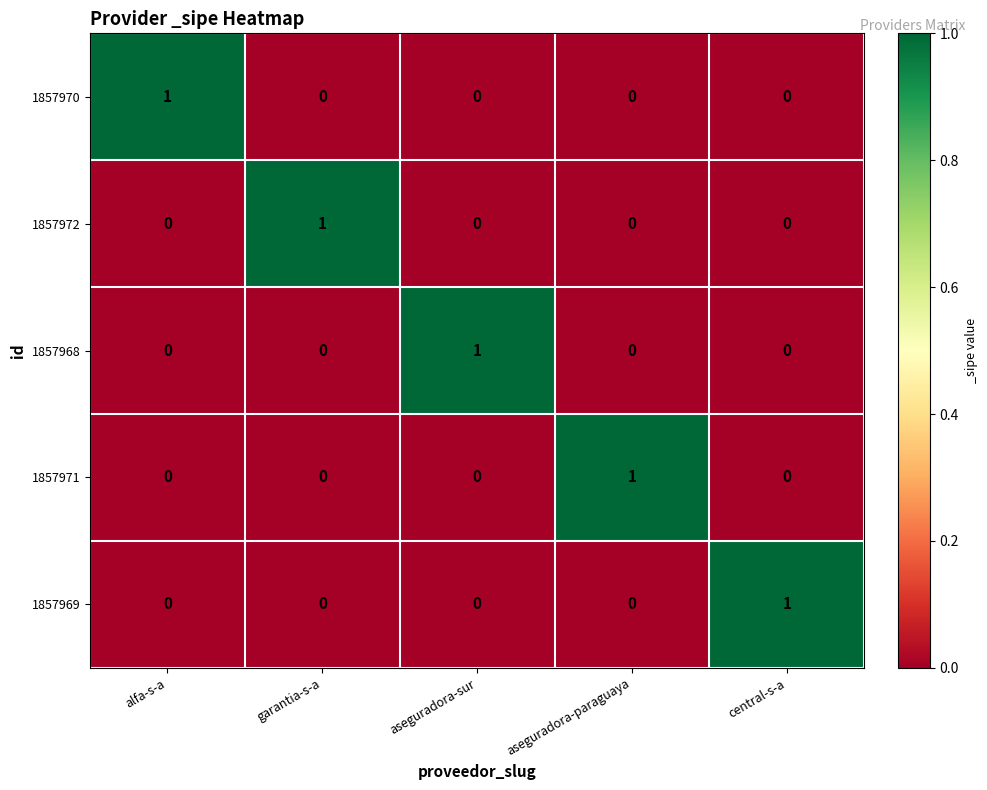

The value of 1857968 at central-s-a is 1. True or false?

False